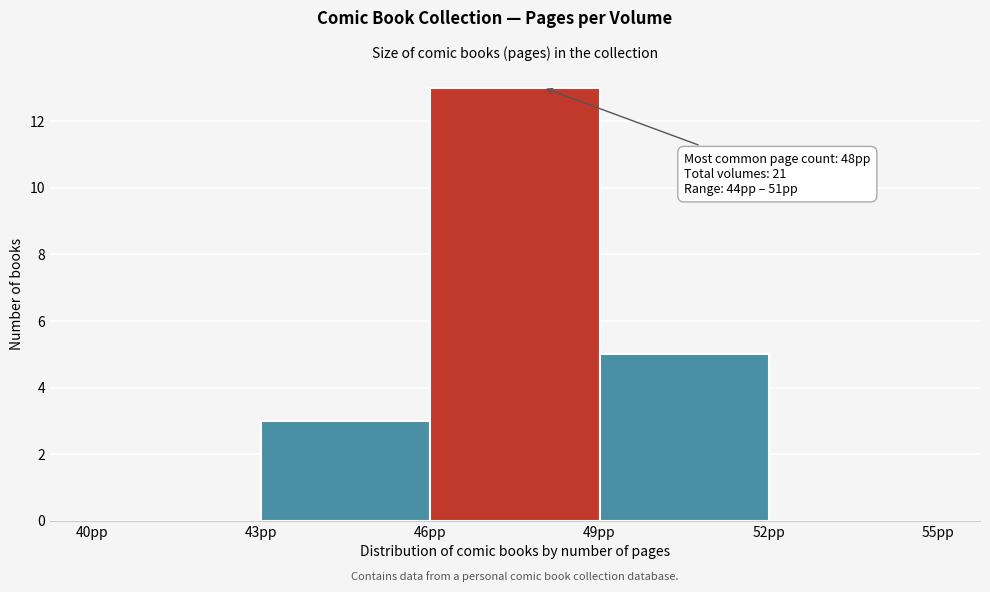

Which range on the x-axis has the tallest bar?

46 to 49